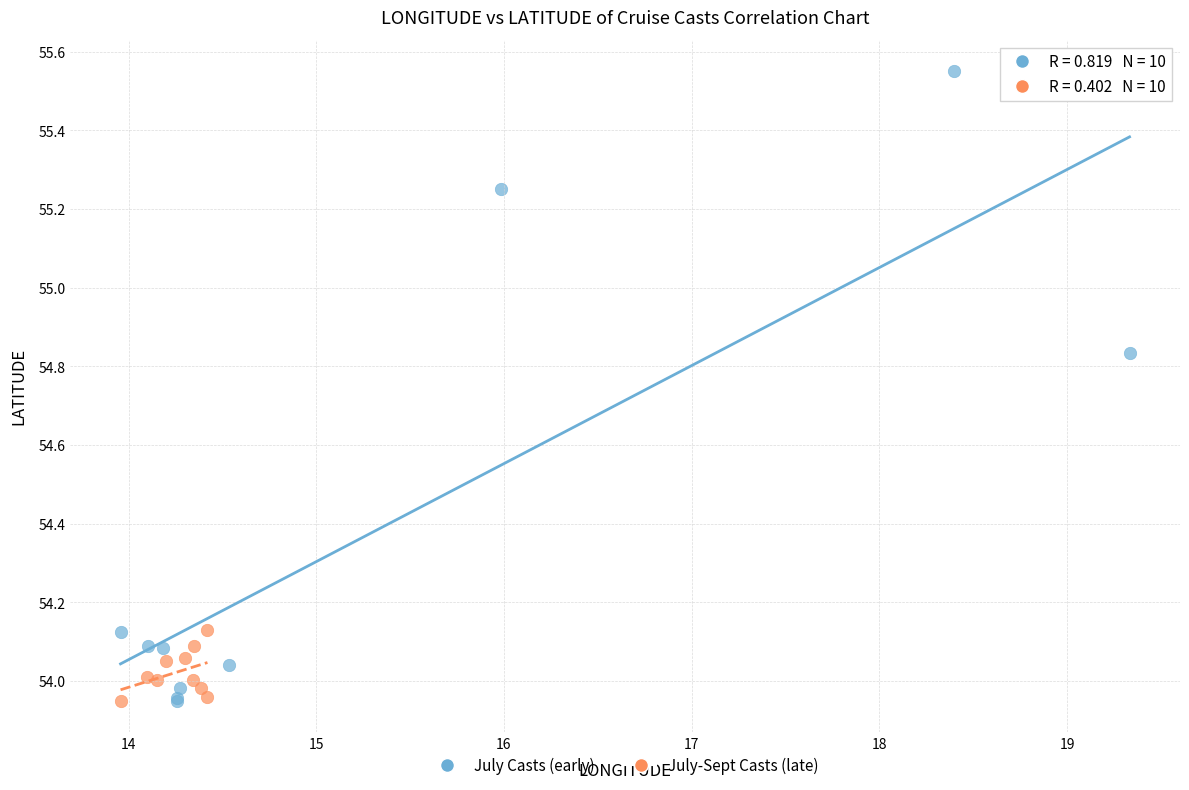

Which series contains the highest Y value?

July Casts (early)